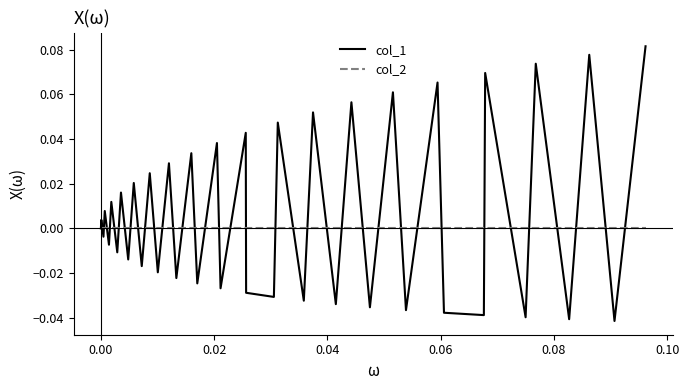

Which series has the largest total across all categories?

col_1